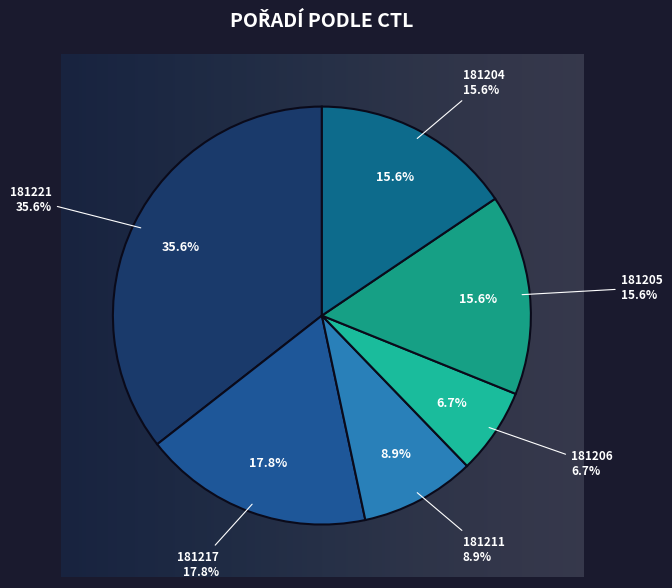

Rank the categories by value from lowest to highest.

181206, 181211, 181205, 181204, 181217, 181221